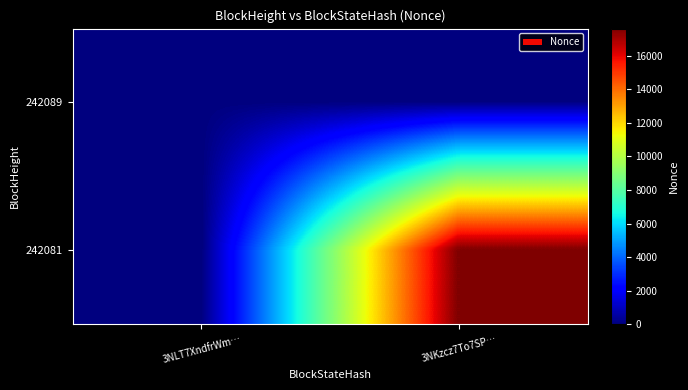

At how many categories does at least one series exceed 11706?

1